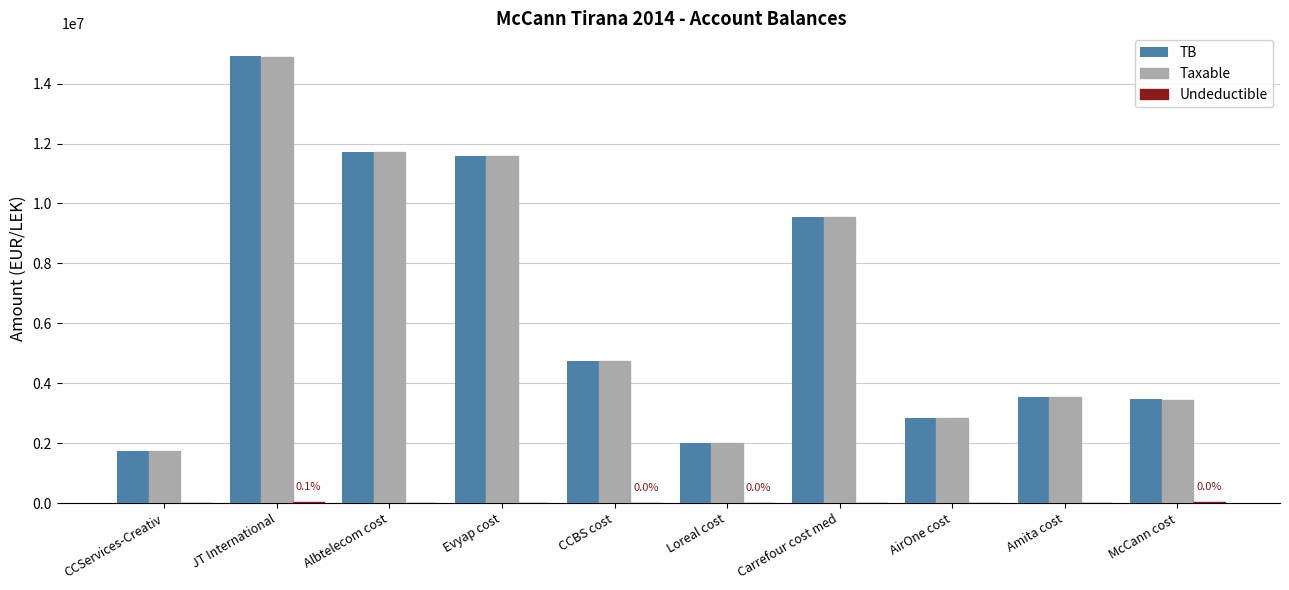

What is the sum of the TB values at AirOne cost and Amita cost?

6372304.1